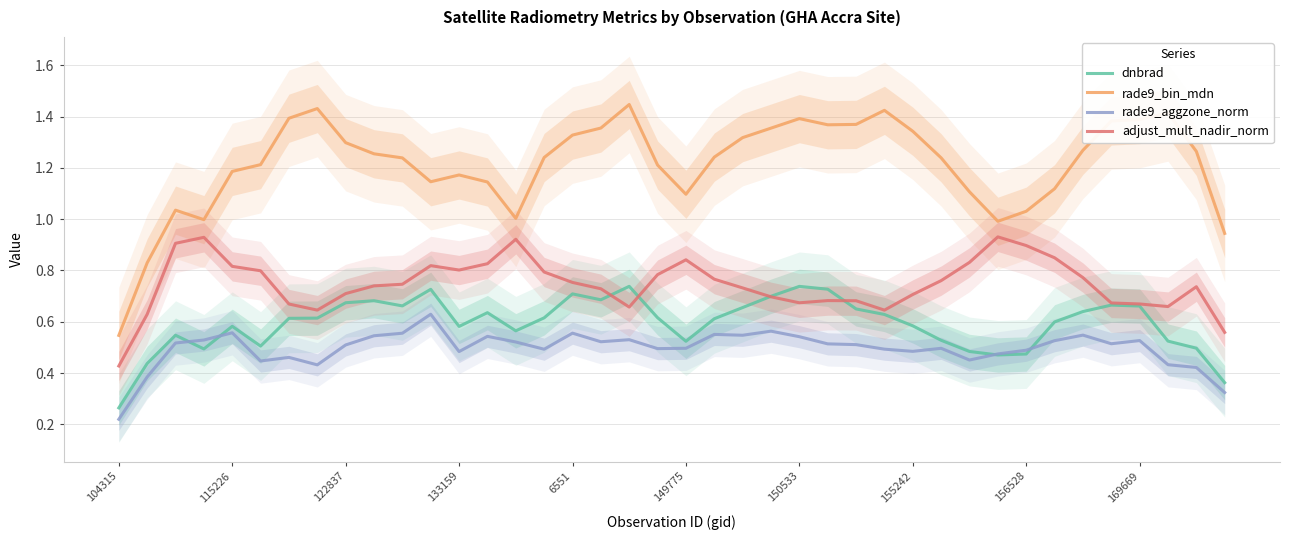

List the series in order of their peak value, lowest first.

rade9_aggzone_norm, dnbrad, adjust_mult_nadir_norm, rade9_bin_mdn